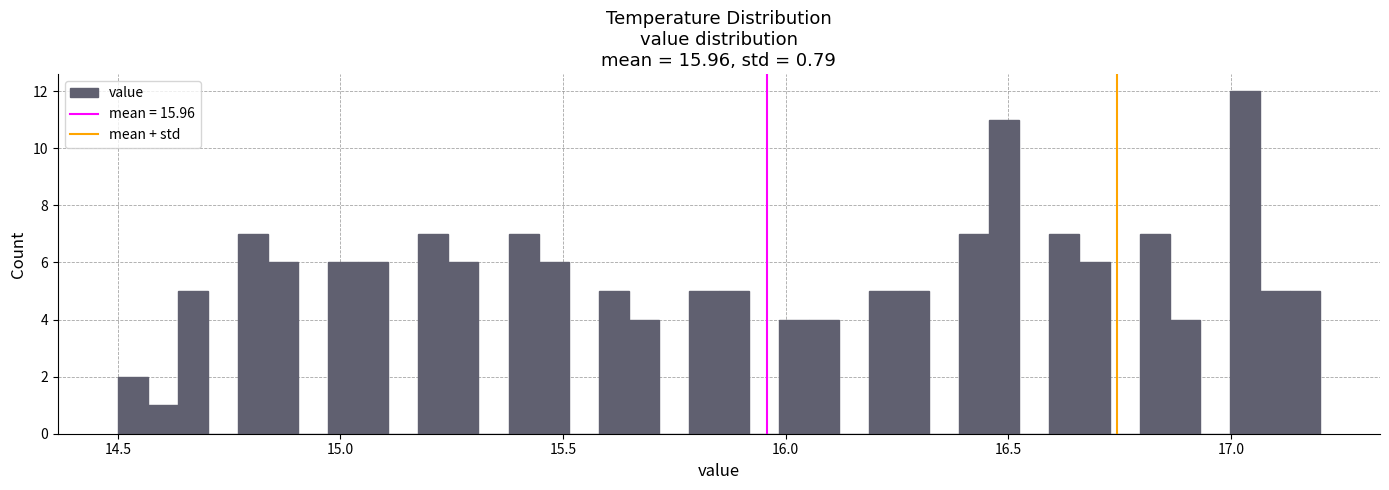

Around what value on the x-axis is the tallest bar? Give the approximate position of its centre, as read against the axis.

17.05